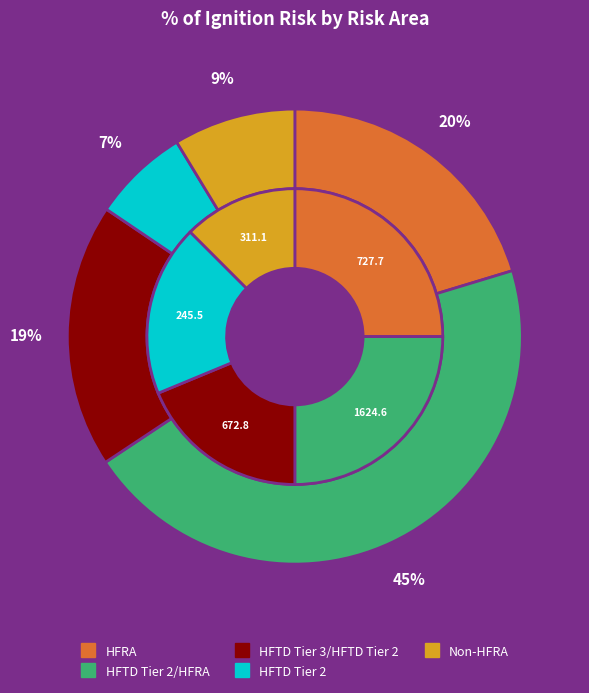

Is there a majority slice in this chart?

No